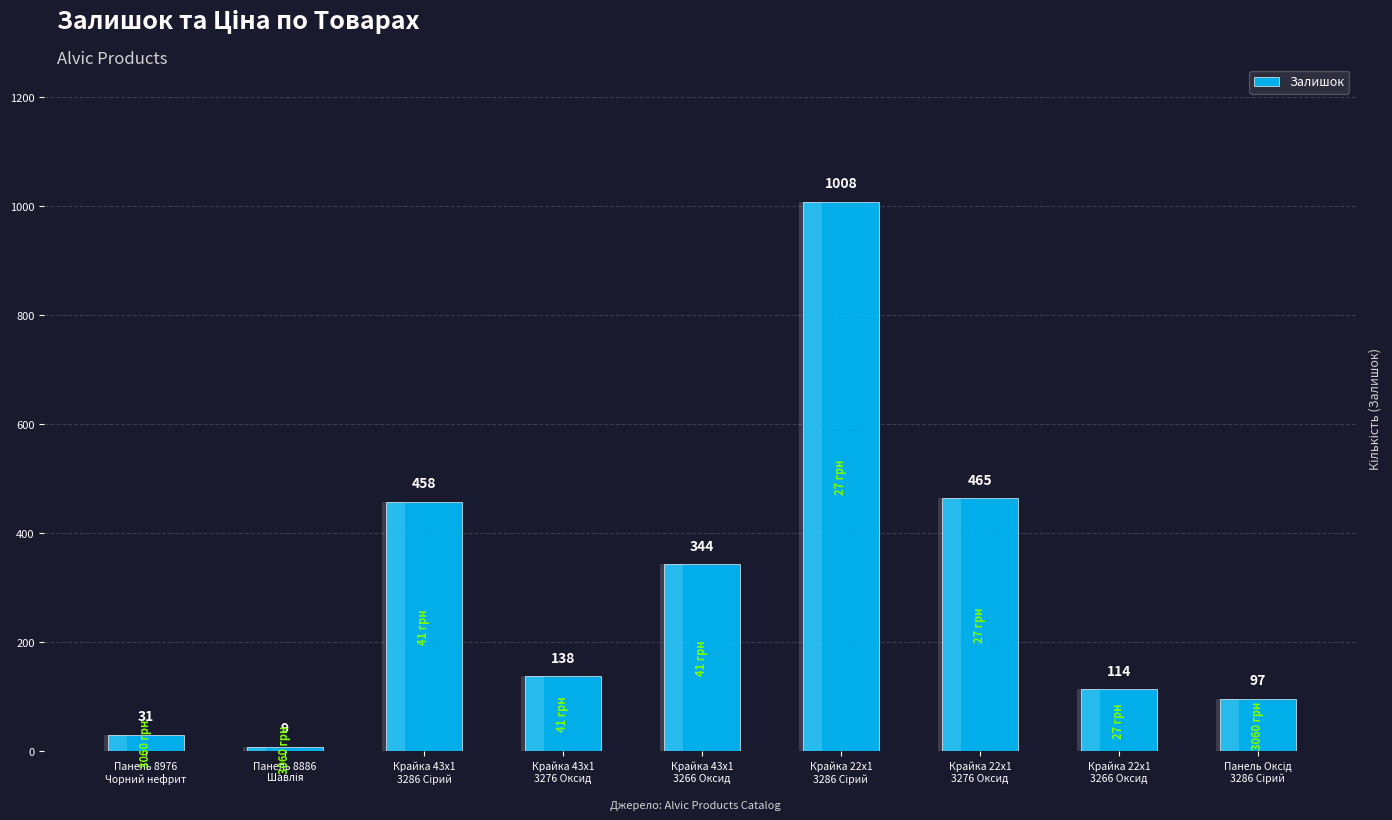

List the labels in order of value, smallest first.

Панель 8886
Шавлія, Панель 8976
Чорний нефрит, Панель Оксід
3286 Сірий, Крайка 22x1
3266 Оксид, Крайка 43x1
3276 Оксид, Крайка 43x1
3266 Оксид, Крайка 43x1
3286 Сірий, Крайка 22x1
3276 Оксид, Крайка 22x1
3286 Сірий